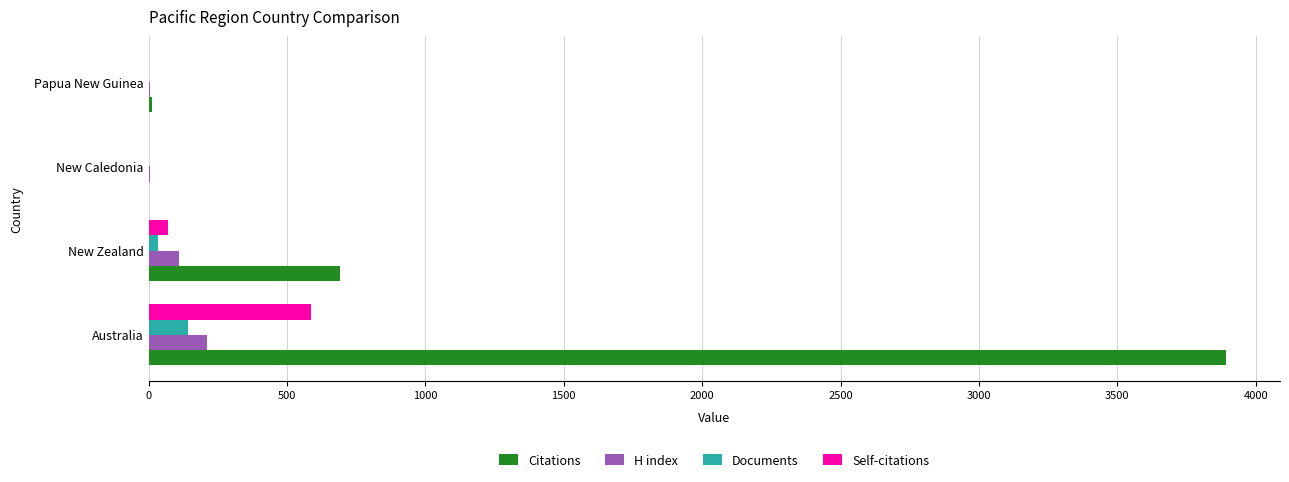

At which category is the sum across all series the highest?

Australia